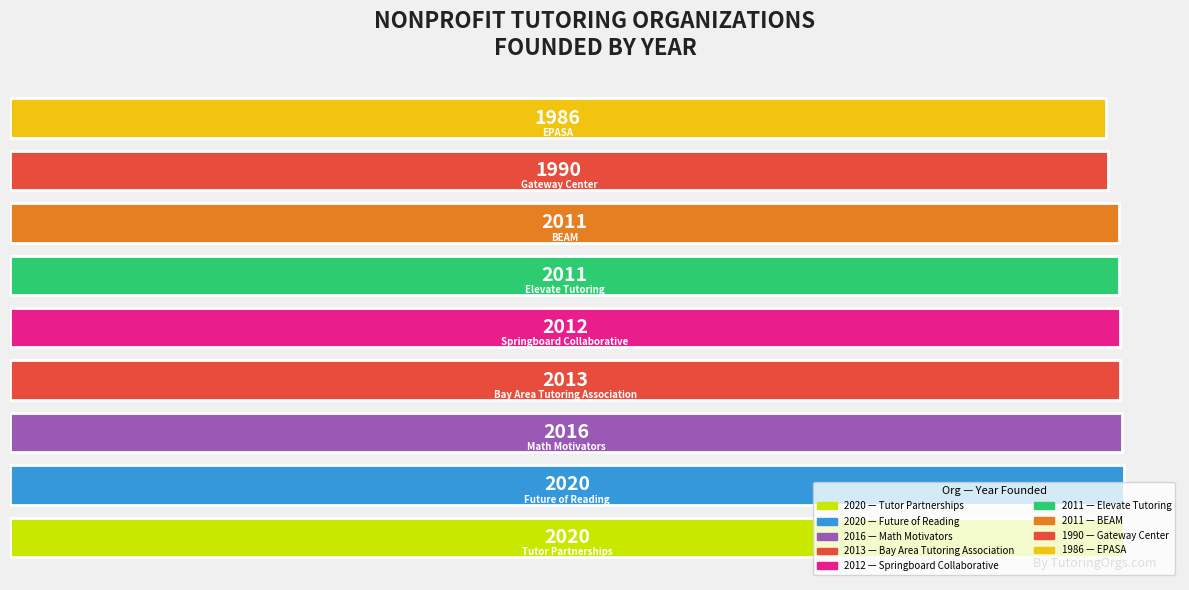

What is the maximum value shown in the chart?

2020